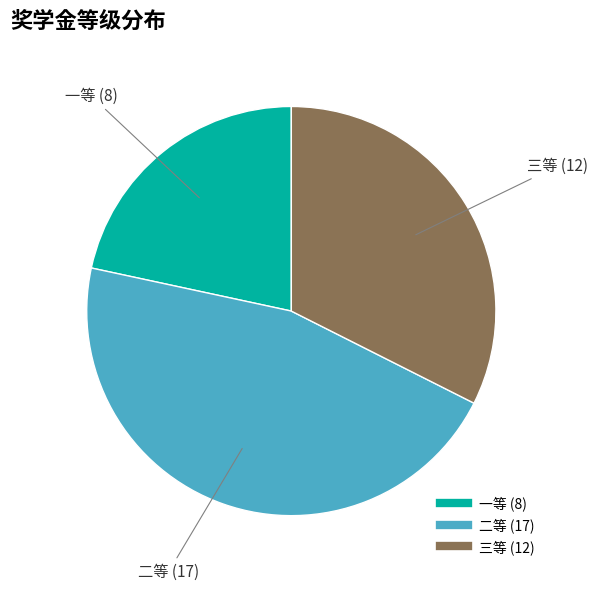

Rank the categories by value from lowest to highest.

一等, 三等, 二等